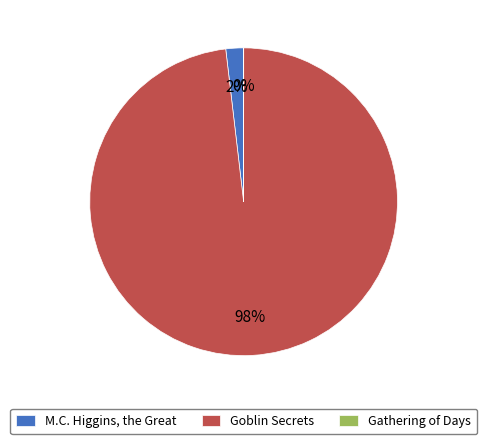

Between Goblin Secrets and M.C. Higgins, the Great, which is larger?

Goblin Secrets